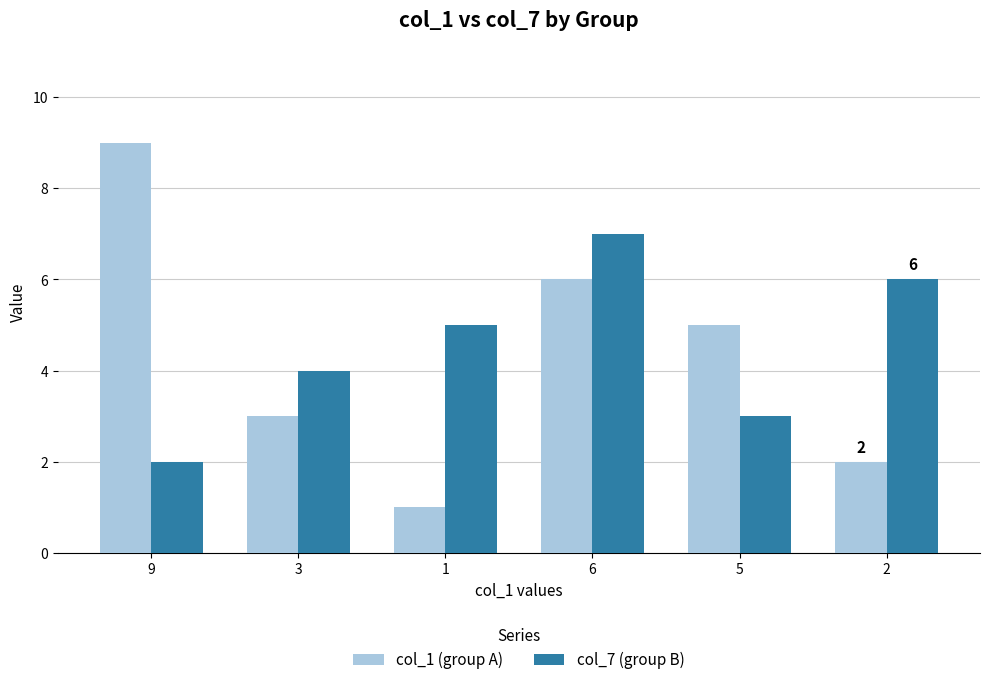

What is the sum of the col_7 (group B) values at 3 and 9?

6